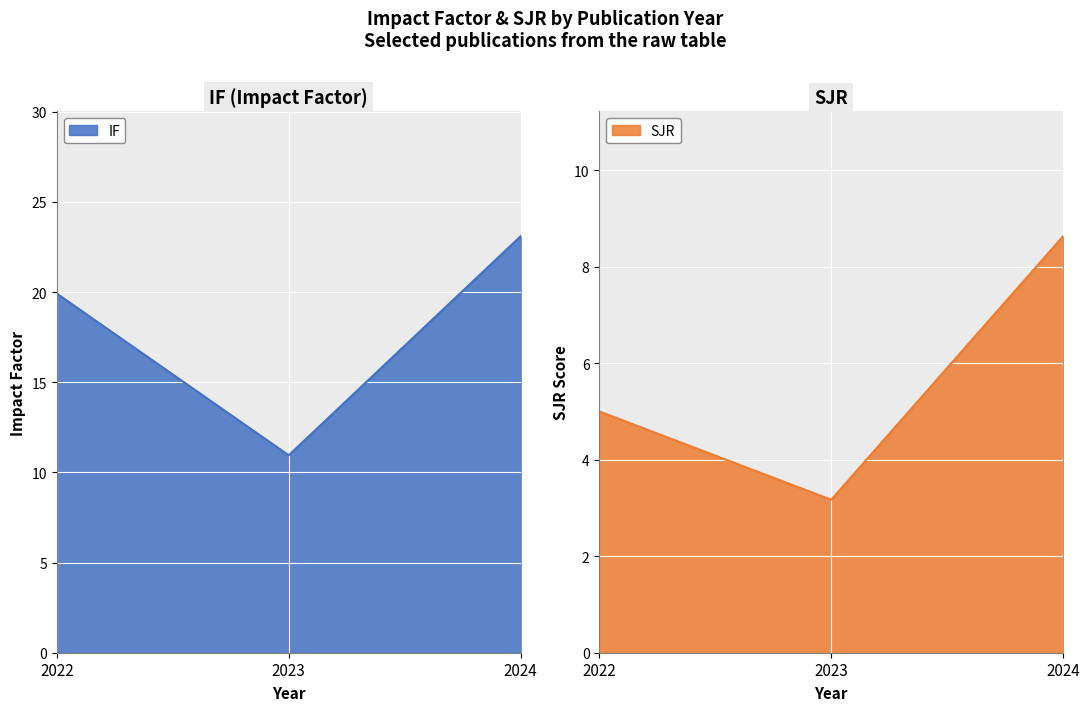

Rank the series at 2022 from highest to lowest value.

IF, SJR